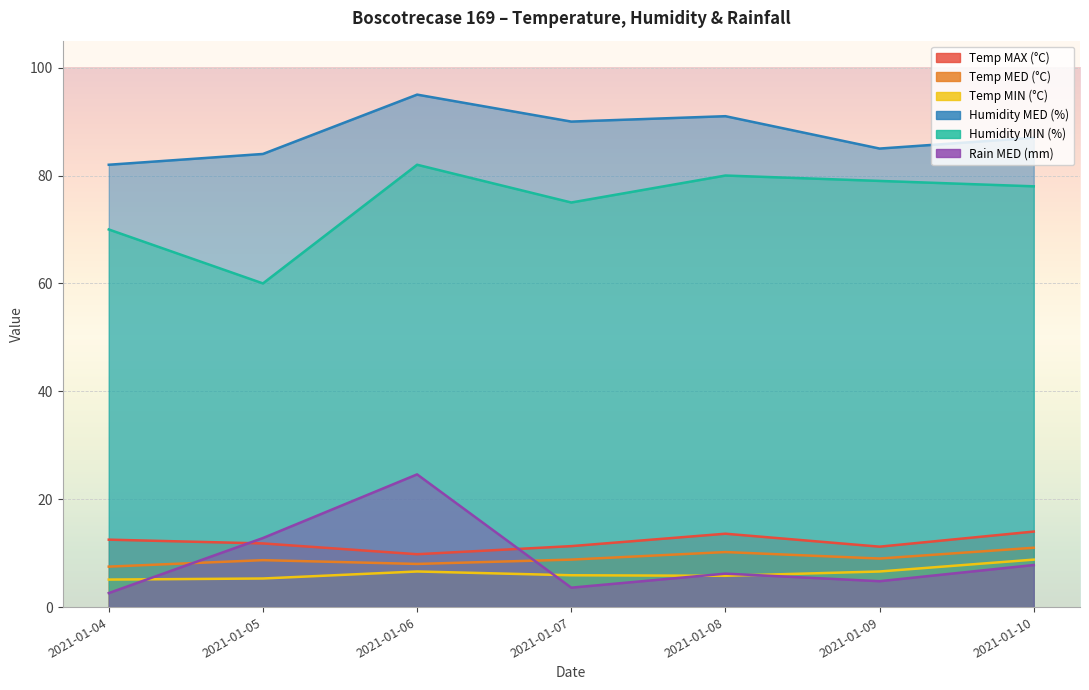

What is the maximum value for Humidity MIN (%)?

82.0